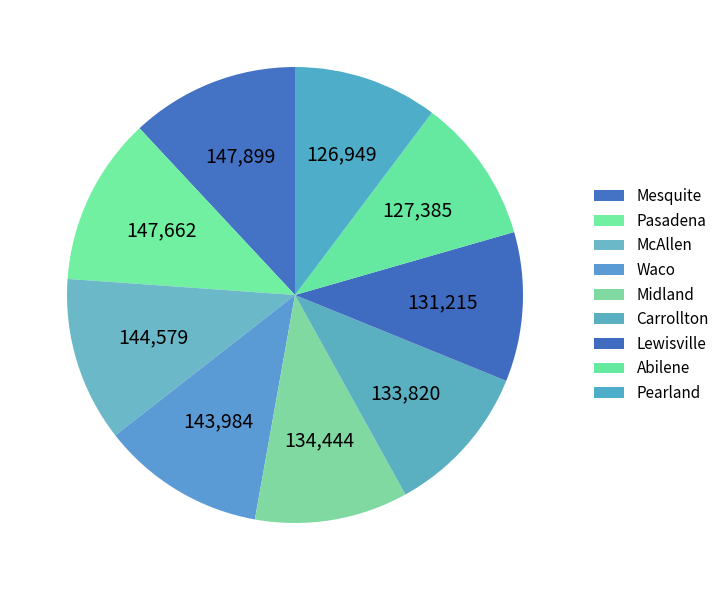

To the nearest percent, what is the difference between the Mesquite and Carrollton slice percentages?

1%